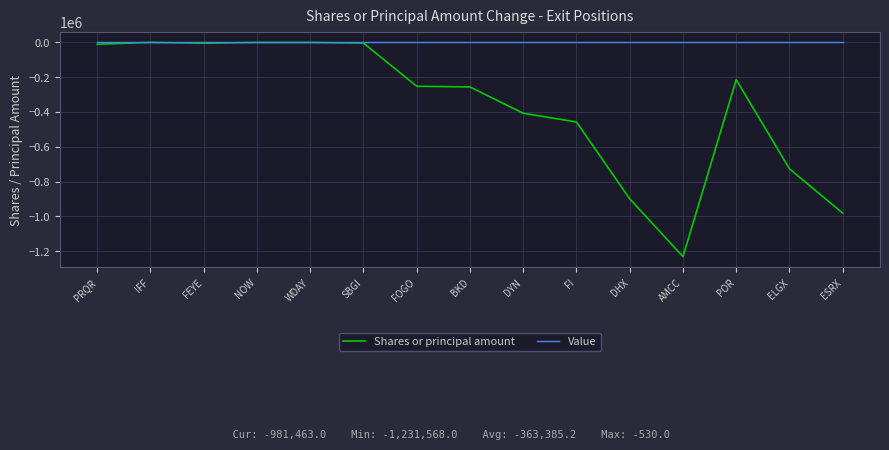

Which category has the lowest value across all series?

AMCC